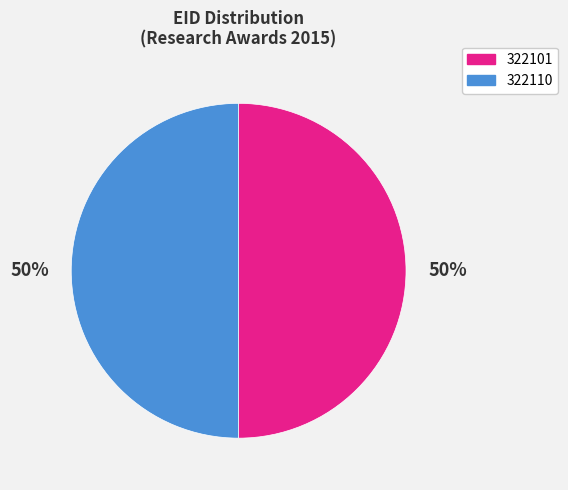

How many segments does this pie chart have?

2